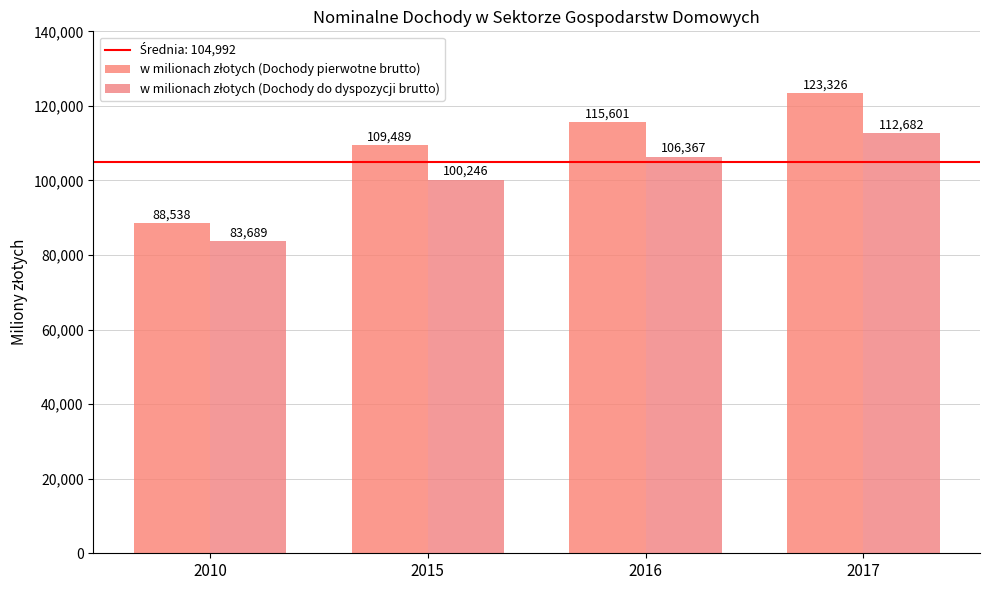

Are the bars horizontal?

No